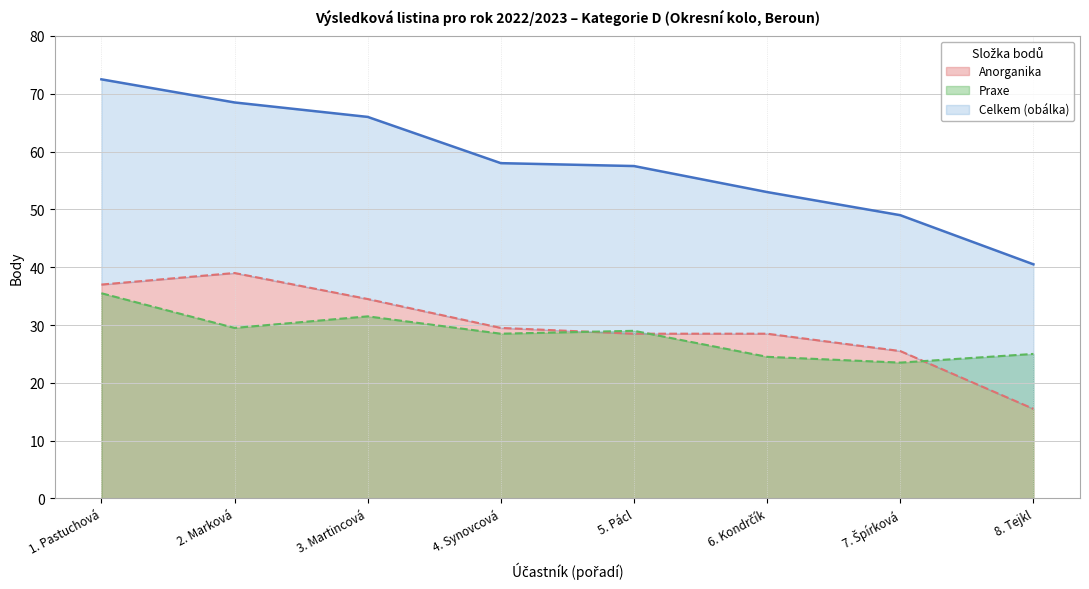

True or false: Praxe has a value of 37.4 at 4. Synovcová.

False